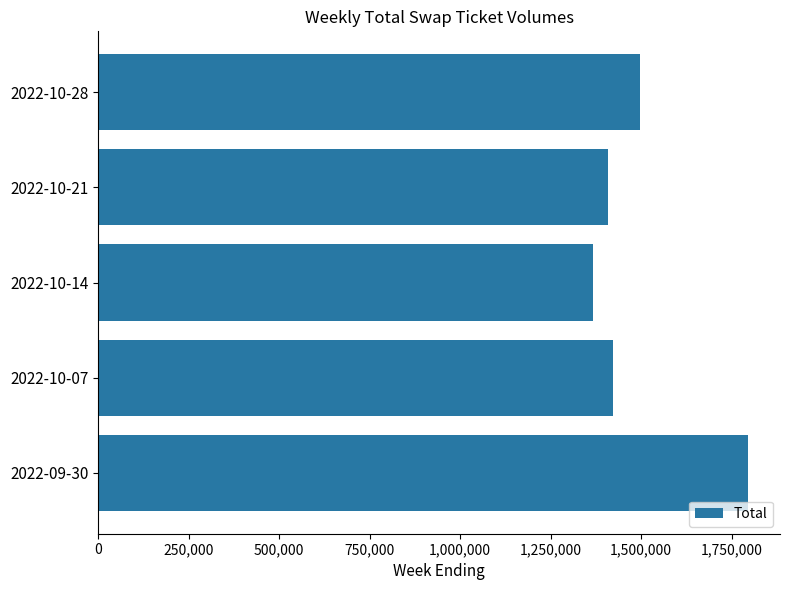

Count the number of data series in this chart.

1